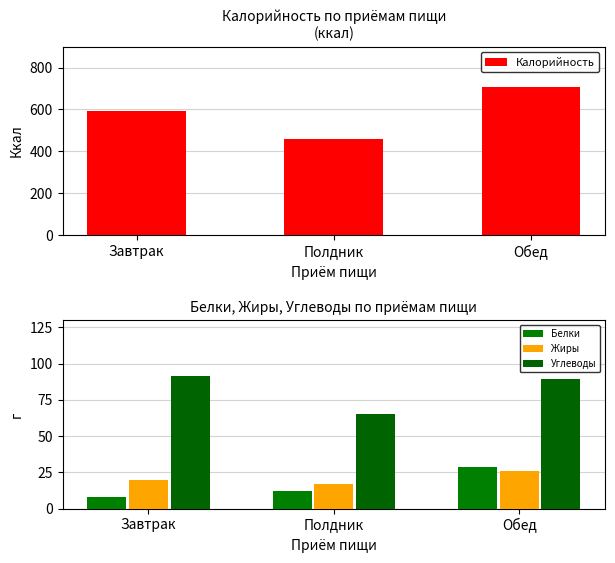

What is the average value of the Калорийность series?

586.3